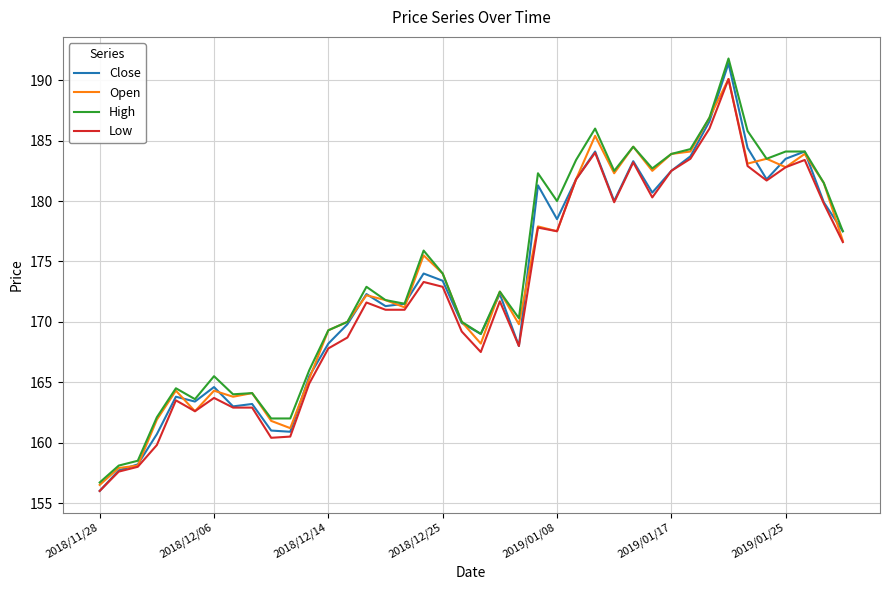

Which series has the largest range (max minus min)?

Close